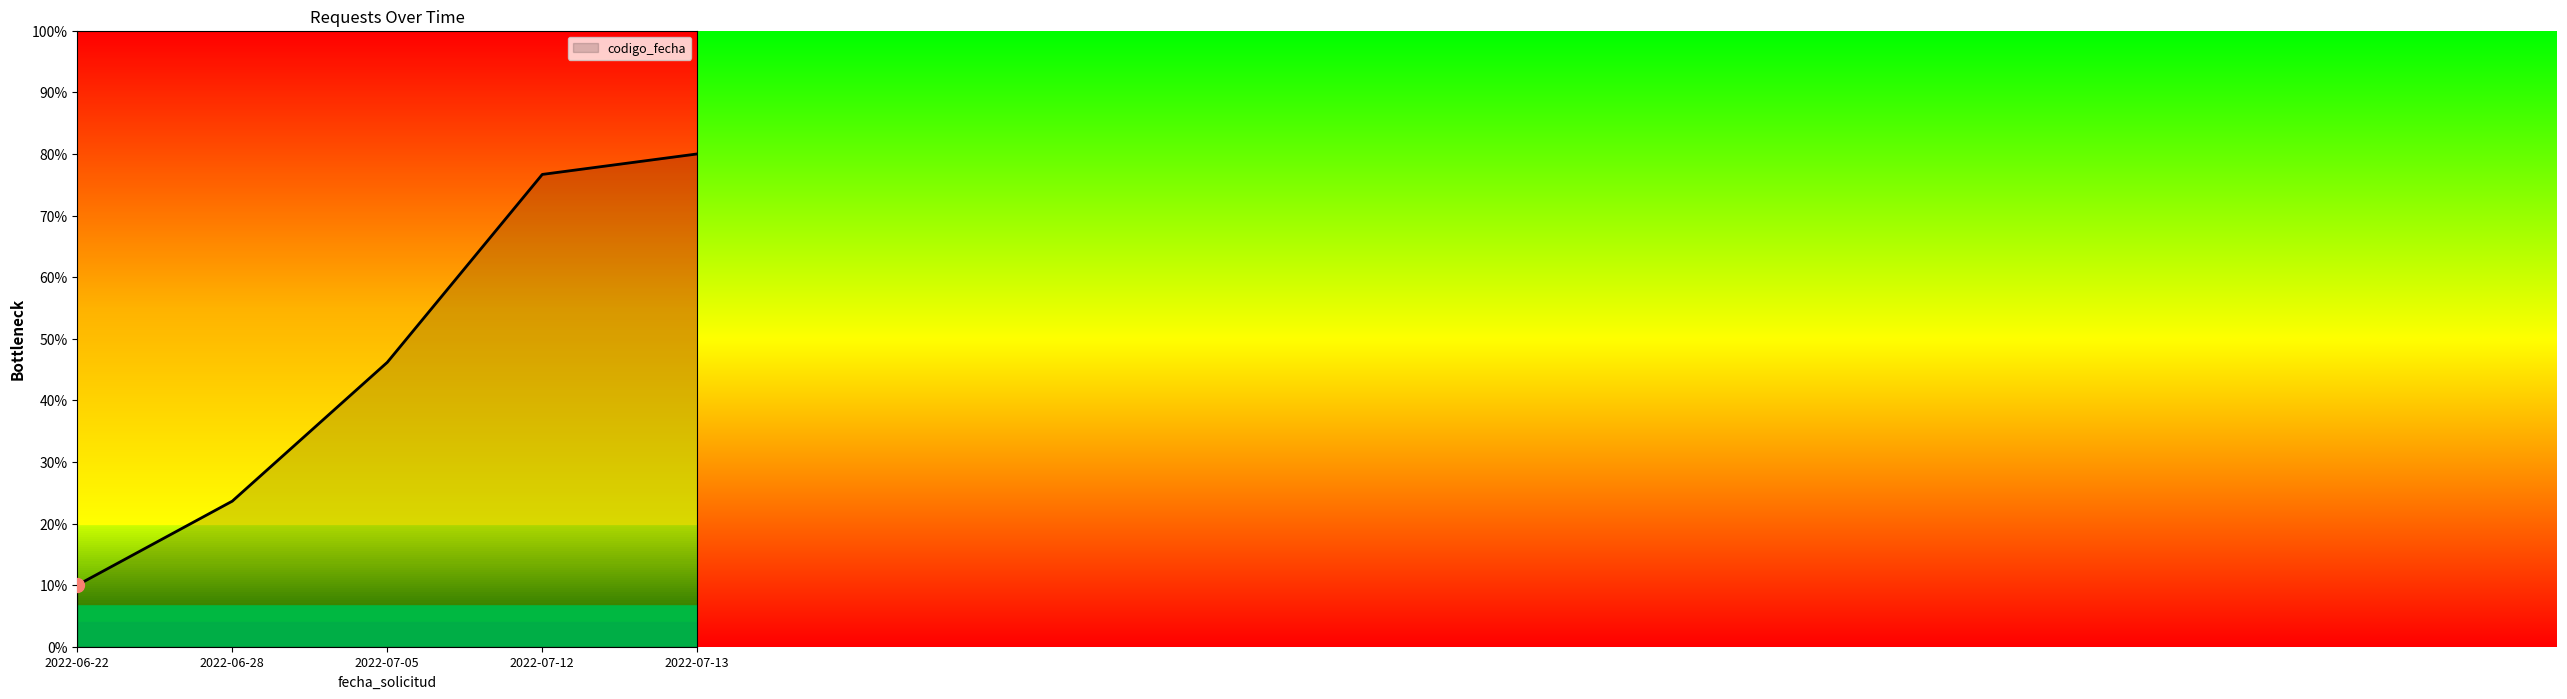

Does the chart have visible grid lines?

No